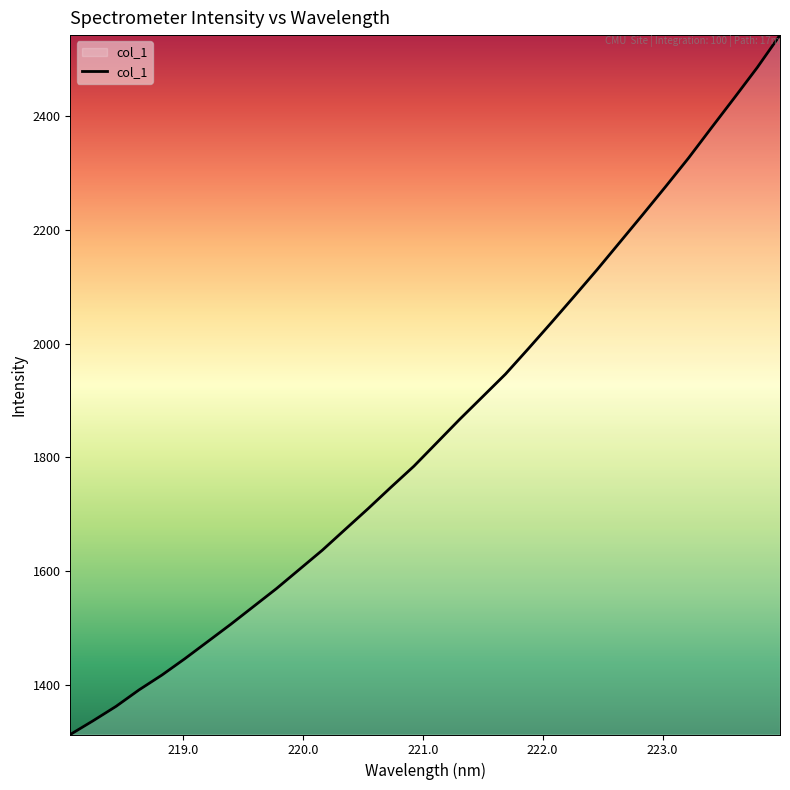

What is the maximum value shown in the chart?

2543.3